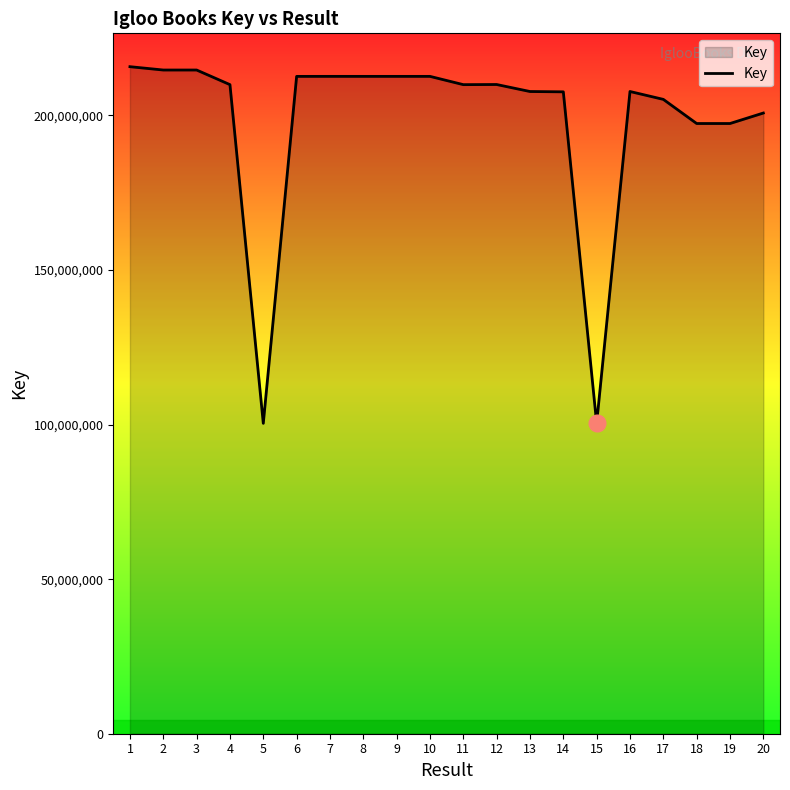

What is the difference between the values at 11 and 5?

109558526